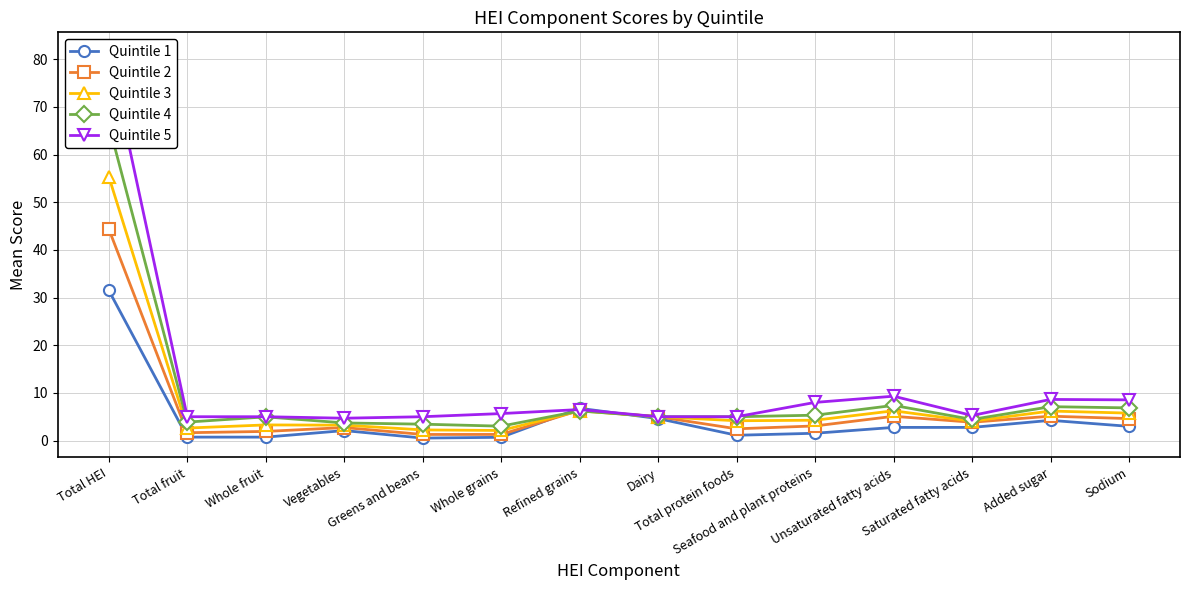

List the series in order of their overall mean, lowest first.

Quintile 1, Quintile 2, Quintile 3, Quintile 4, Quintile 5